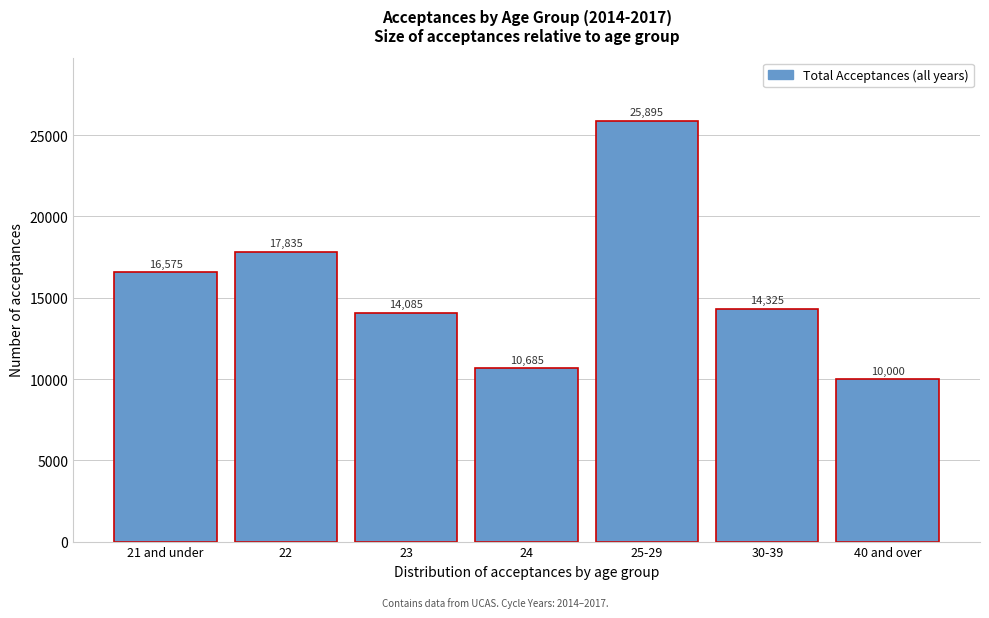

Reading left to right, extract all data points from this chart.

21 and under=16575	22=17835	23=14085	24=10685	25-29=25895	30-39=14325	40 and over=10000